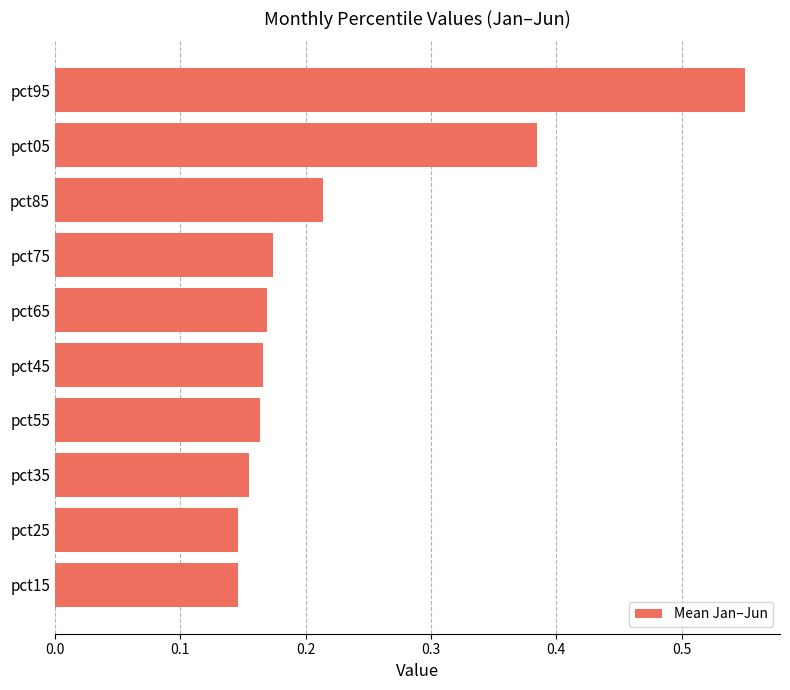

What position from the top is pct65?

5